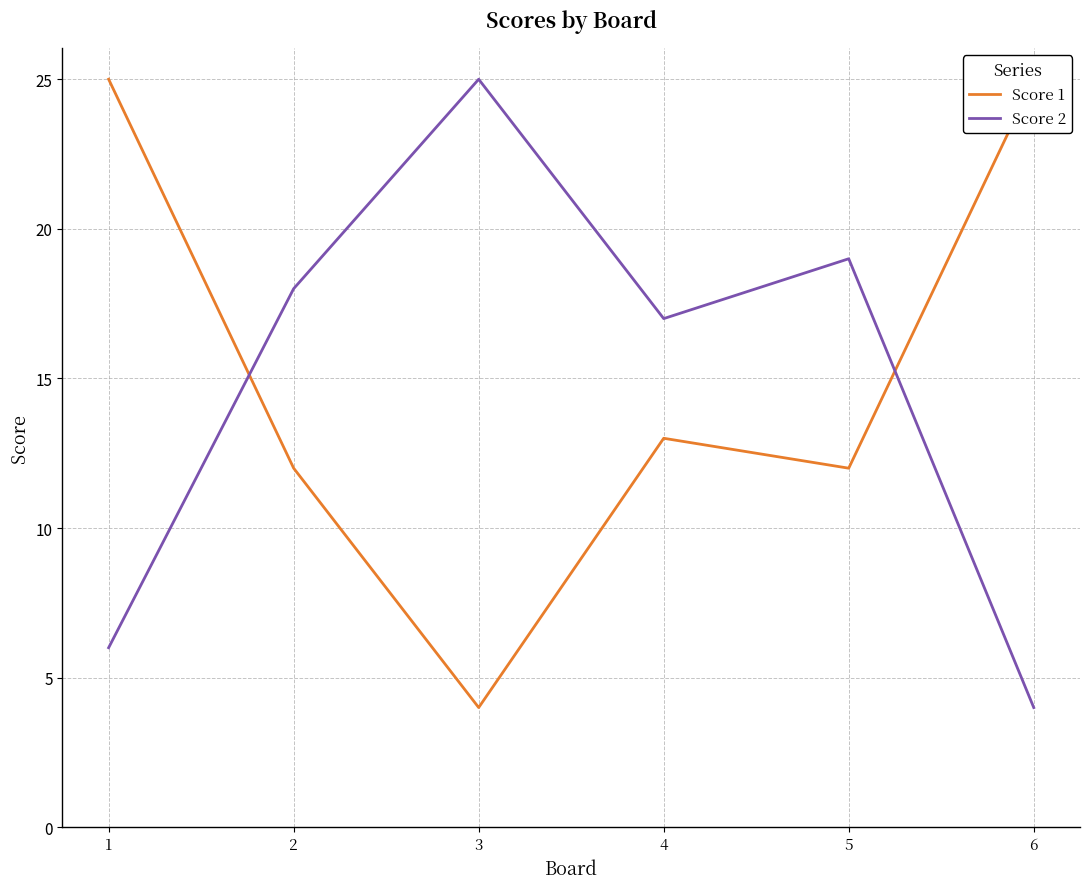

Is the value of Score 2 at 3 greater than the value of Score 1 at 4?

Yes